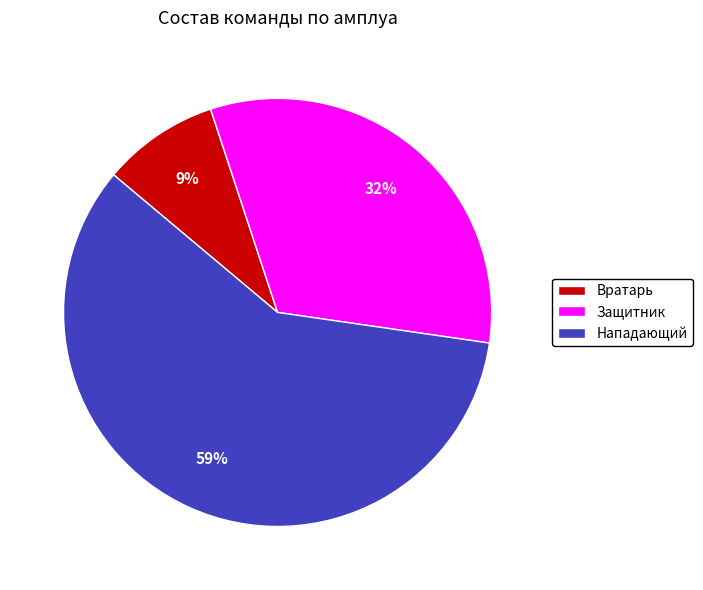

Which has a higher value, Защитник or Нападающий?

Нападающий